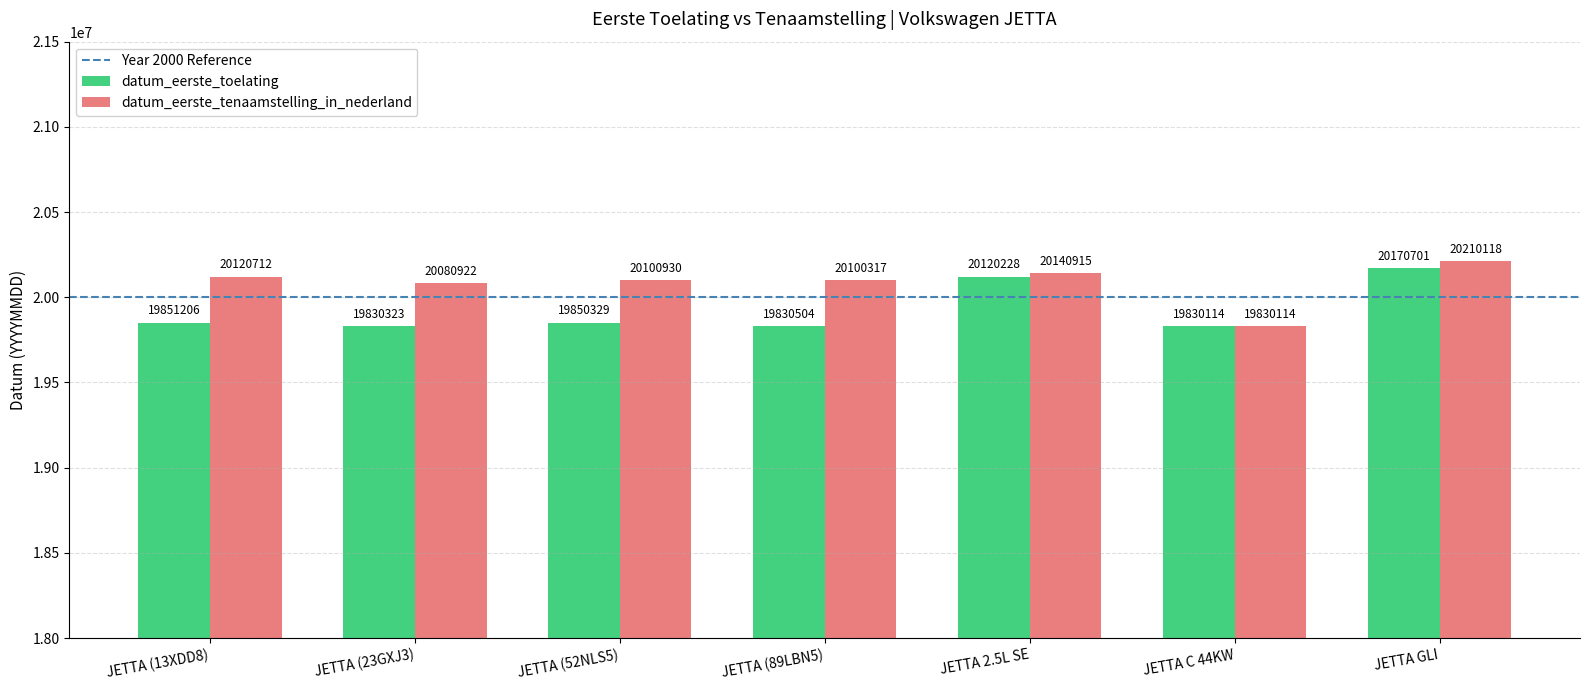

Which label corresponds to the largest value in the chart?

JETTA GLI